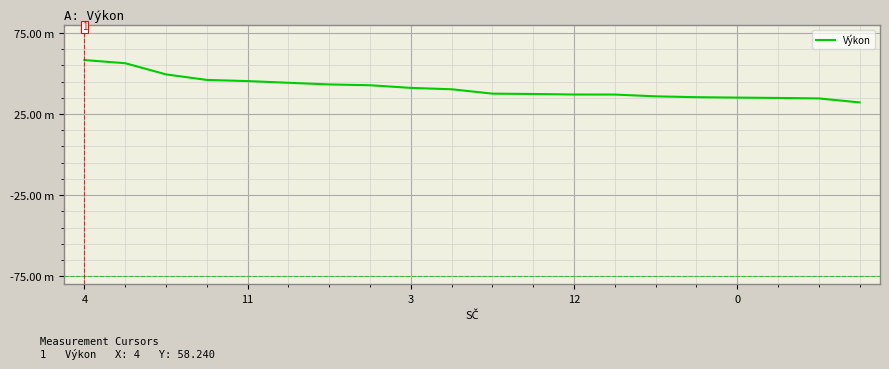

What is the greatest value displayed?

58.2